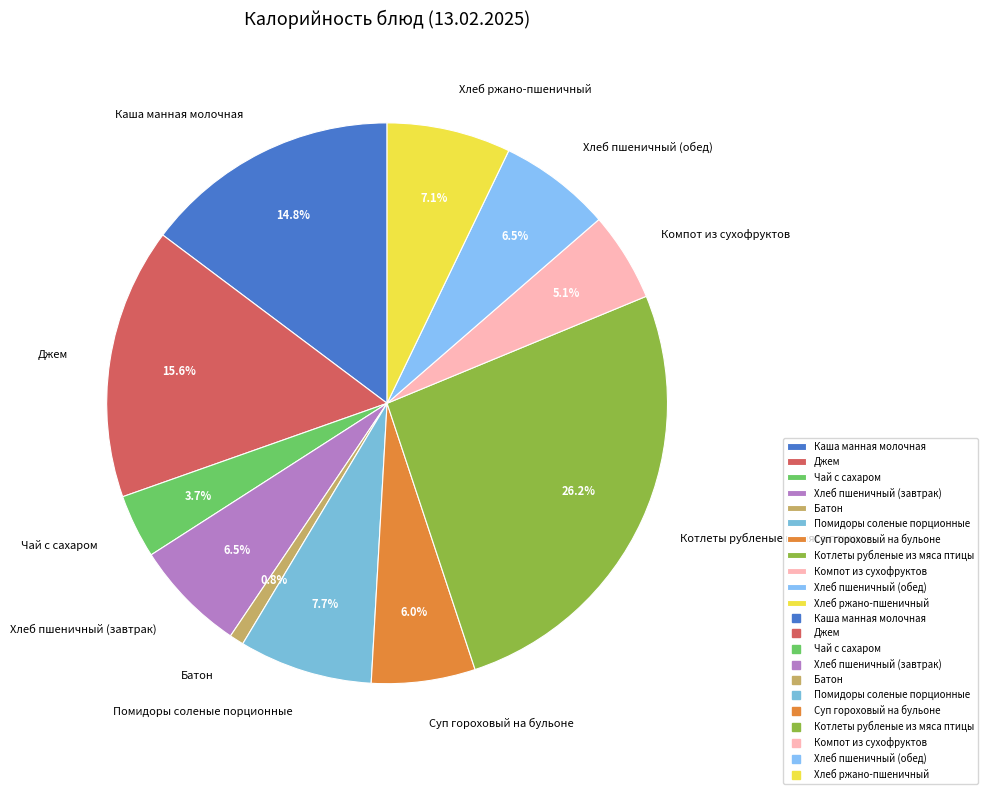

What is the ratio of the value at Помидоры соленые порционные to the value at Чай с сахаром?

2.1